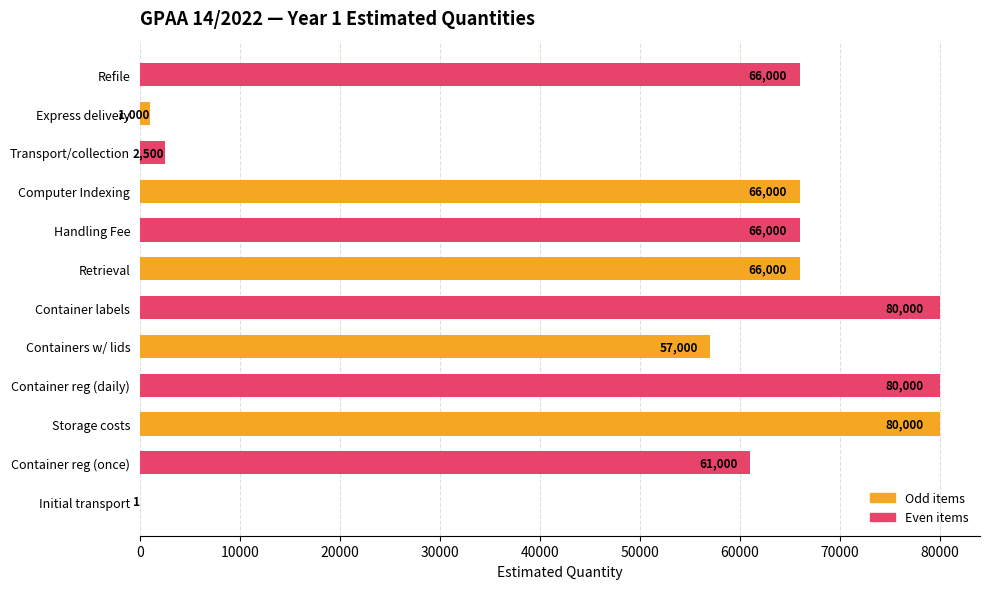

Does the chart contain stacked bars?

No